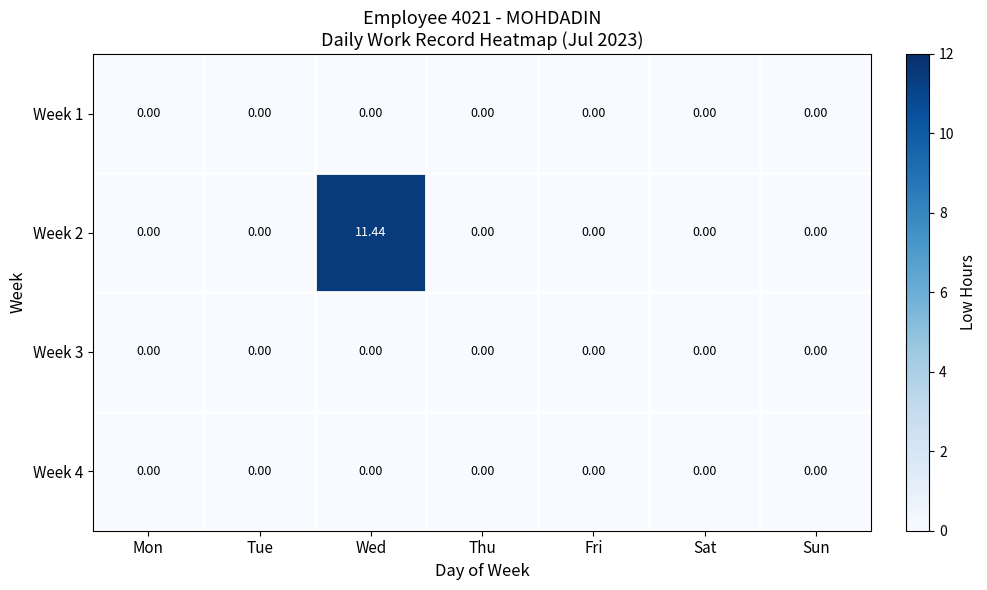

At which category is the sum across all series the highest?

Wed